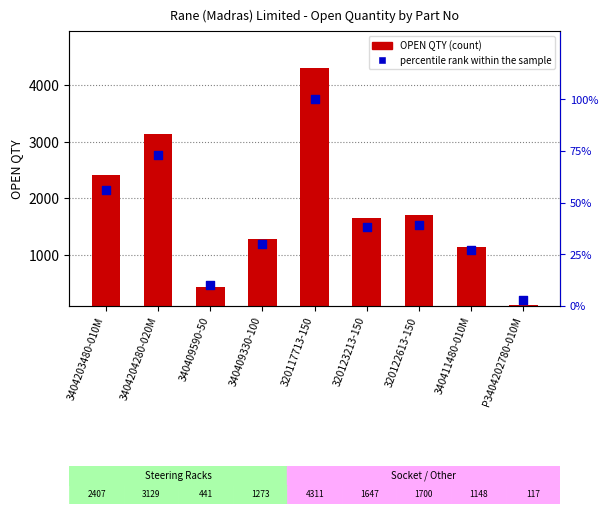

Which series contains the highest Y value?

OPEN QTY